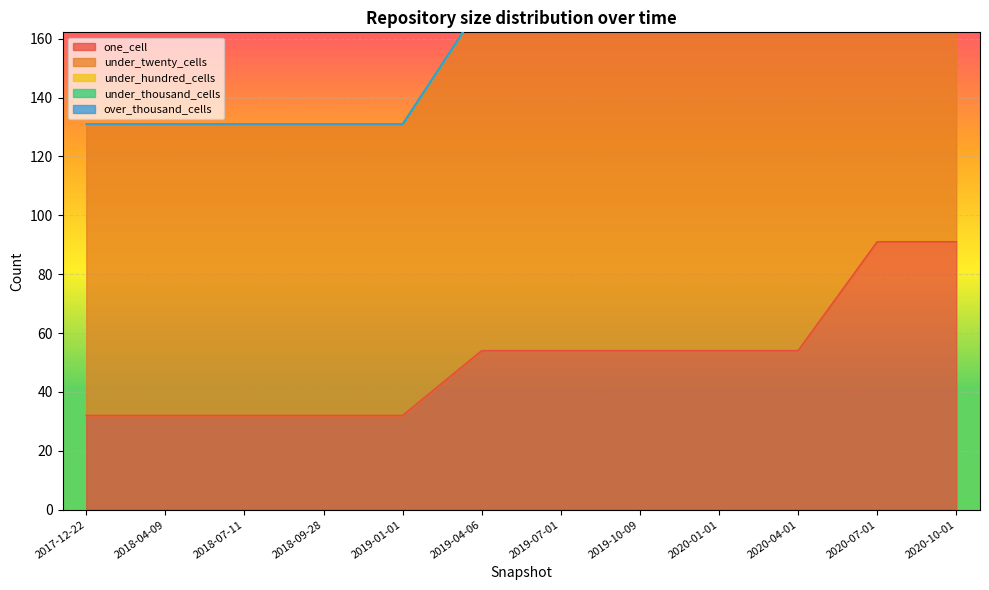

What is the label of the 7th point from the right?

2019-04-06